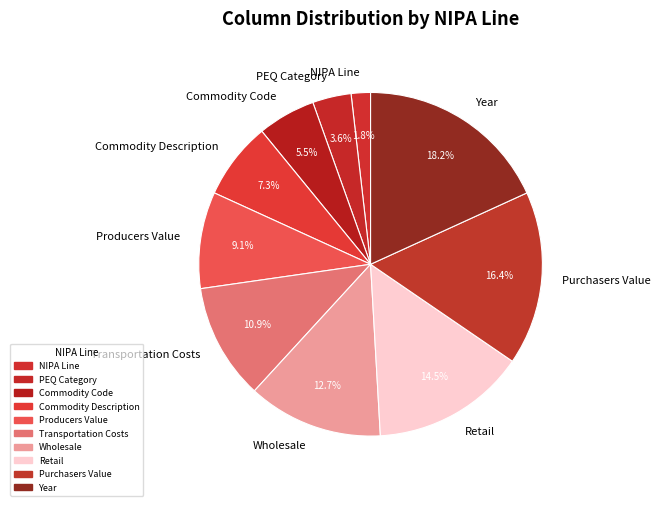

Rank the categories by value from lowest to highest.

NIPA Line, PEQ Category, Commodity Code, Commodity Description, Producers Value, Transportation Costs, Wholesale, Retail, Purchasers Value, Year